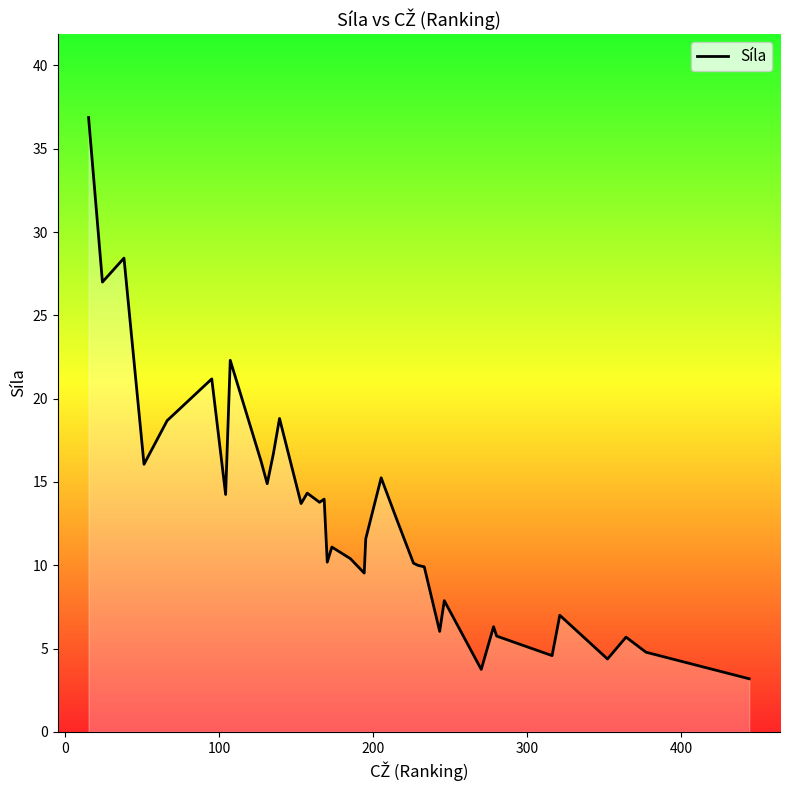

What is the maximum value shown in the chart?

36.9